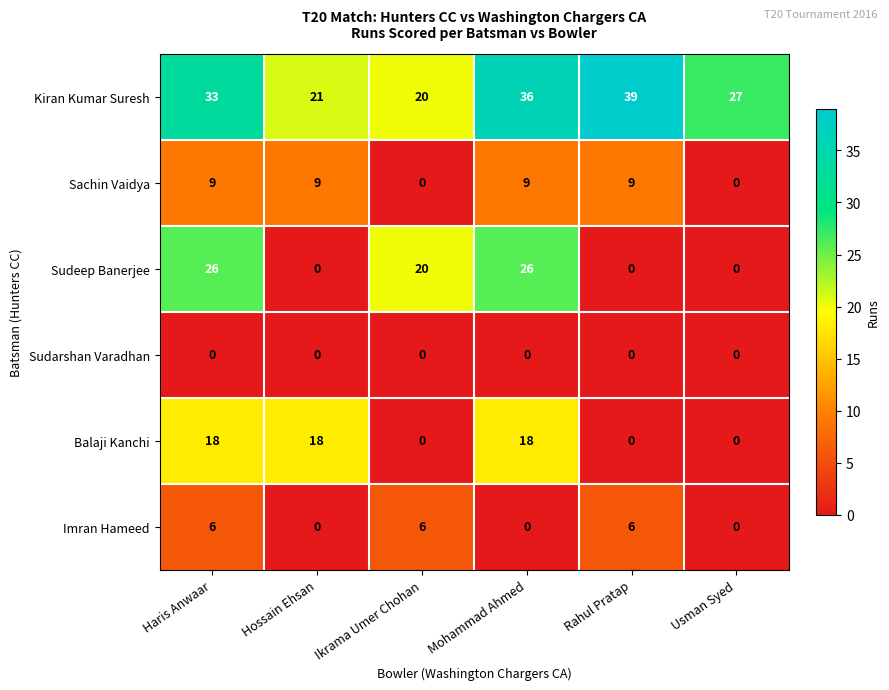

What is the spread (max minus min) of values at Usman Syed?

27